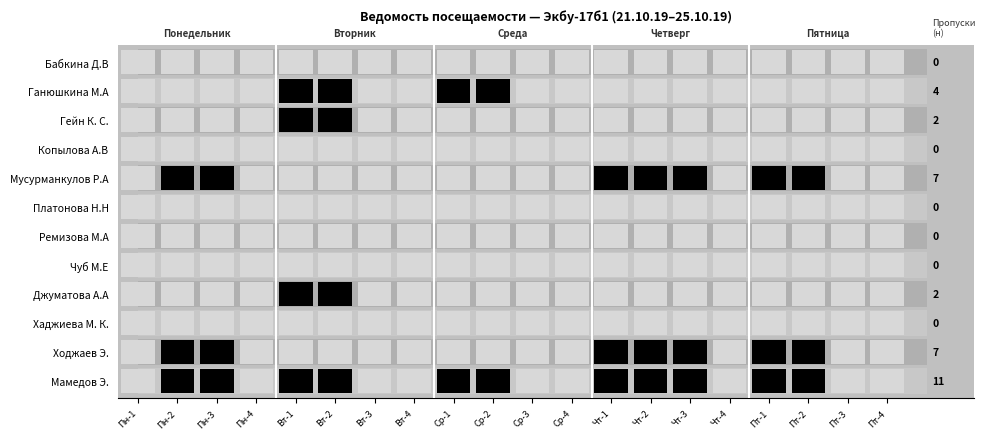

Is the value of Ремизова М.А at 11 greater than the value of Мамедов Э. at 4?

No